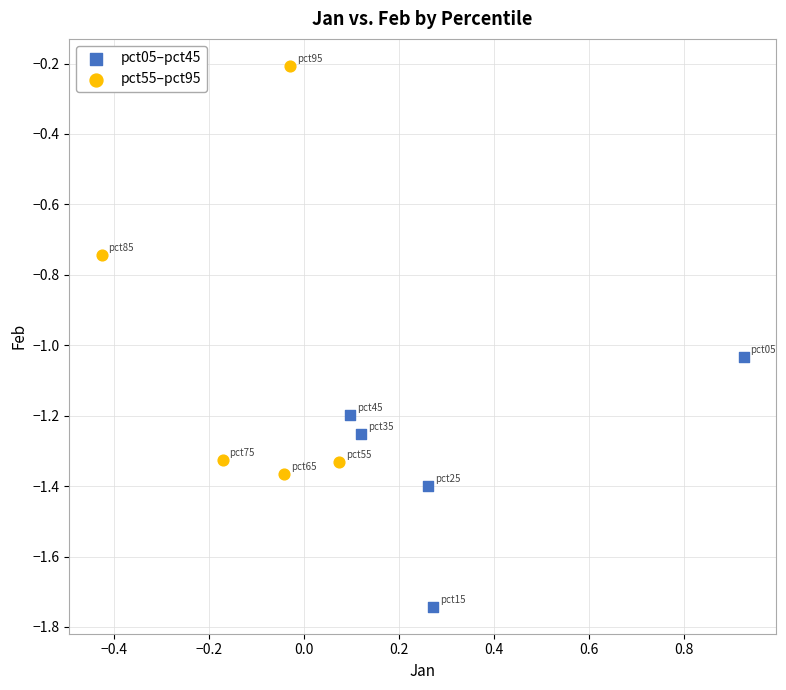

Which series has the largest Y range (max minus min)?

pct55–pct95